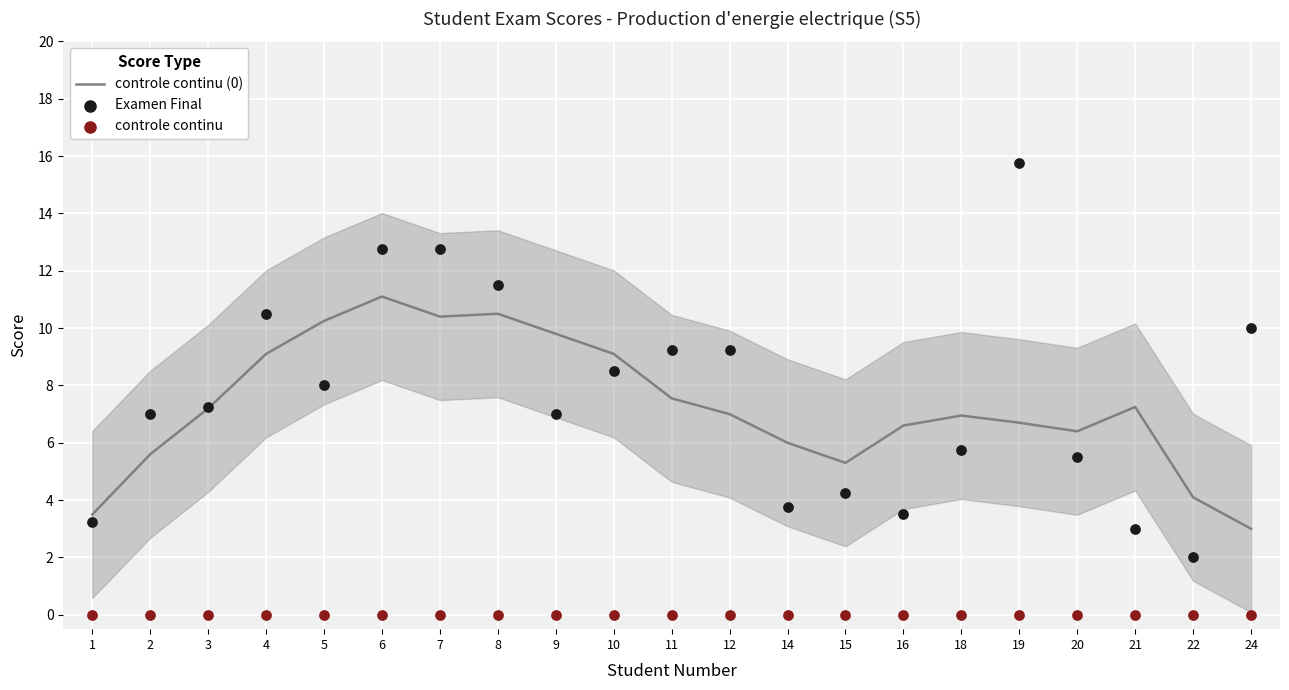

At how many categories does at least one series exceed 15?

1